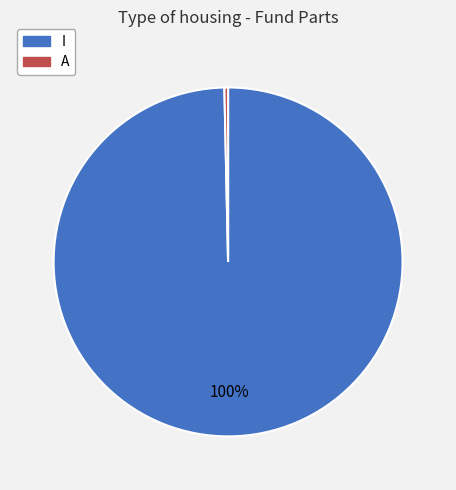

What is the ratio of the value at I to the value at A?

294.4